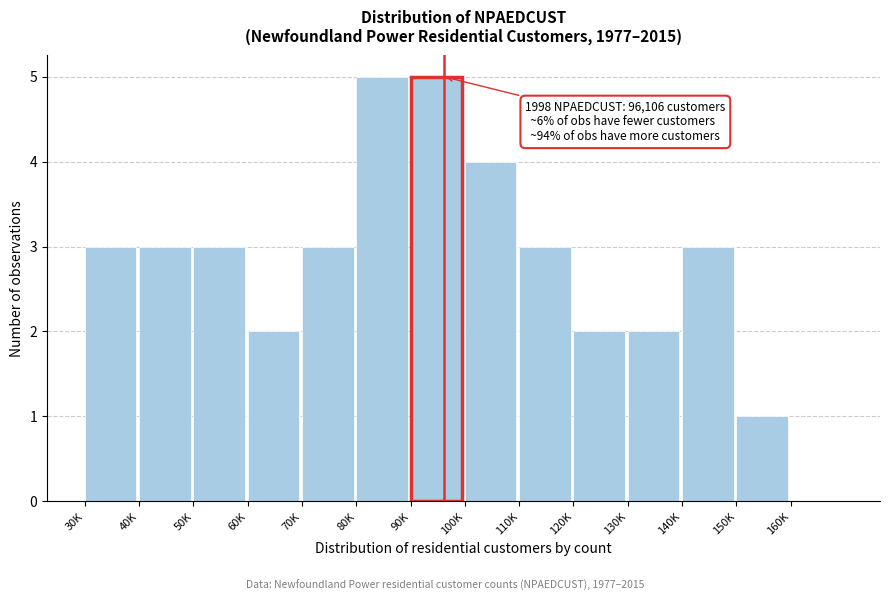

Between 140K and 80K, which is larger?

80K